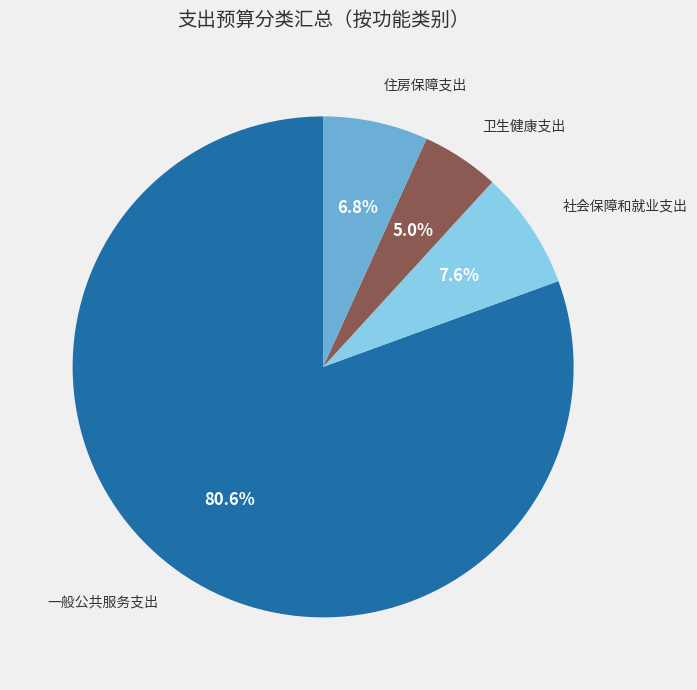

Rank the categories by value from highest to lowest.

一般公共服务支出, 社会保障和就业支出, 住房保障支出, 卫生健康支出